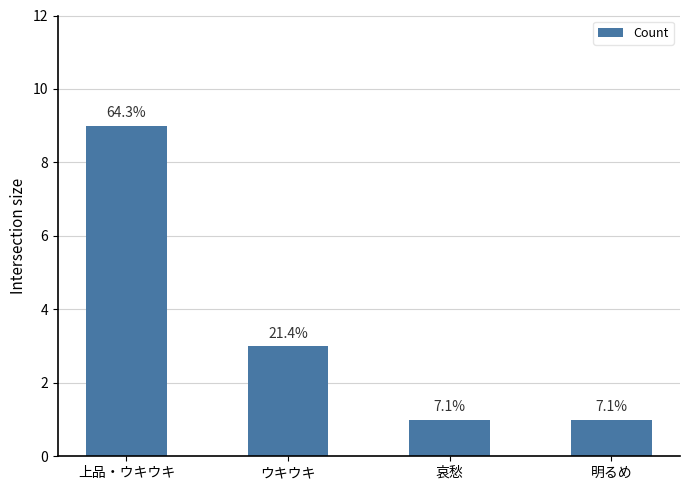

Does the chart contain any negative values?

No